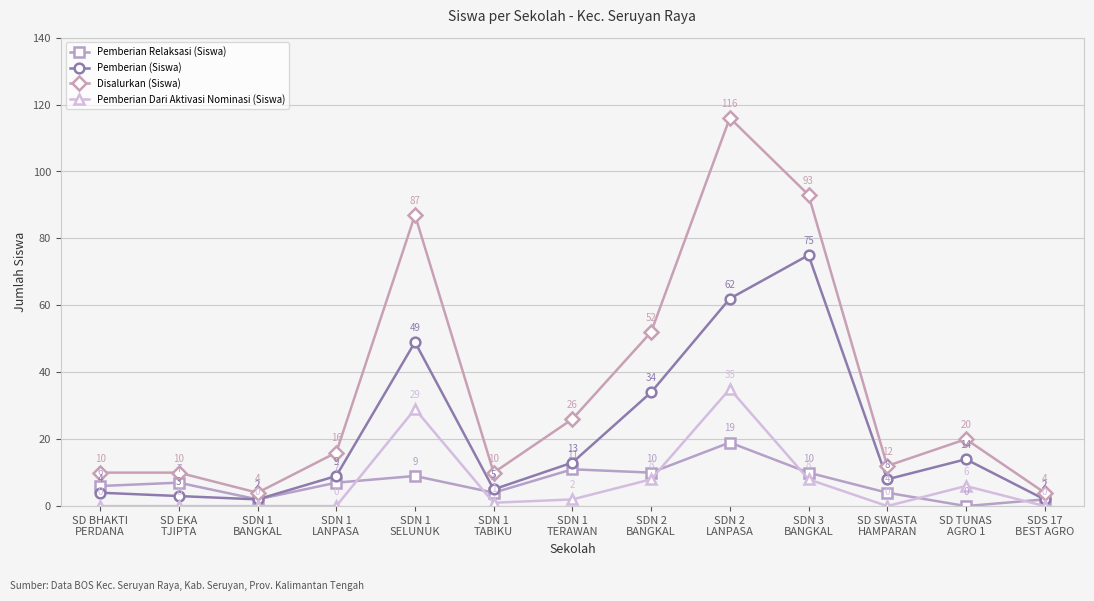

Between SD BHAKTI
PERDANA and SDN 3
BANGKAL, which series saw the biggest shift?

Disalurkan (Siswa)